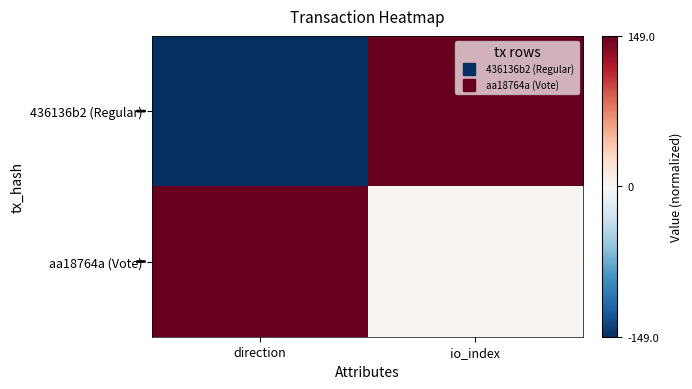

Between direction and io_index, which series saw the biggest shift?

436136b2 (Regular)